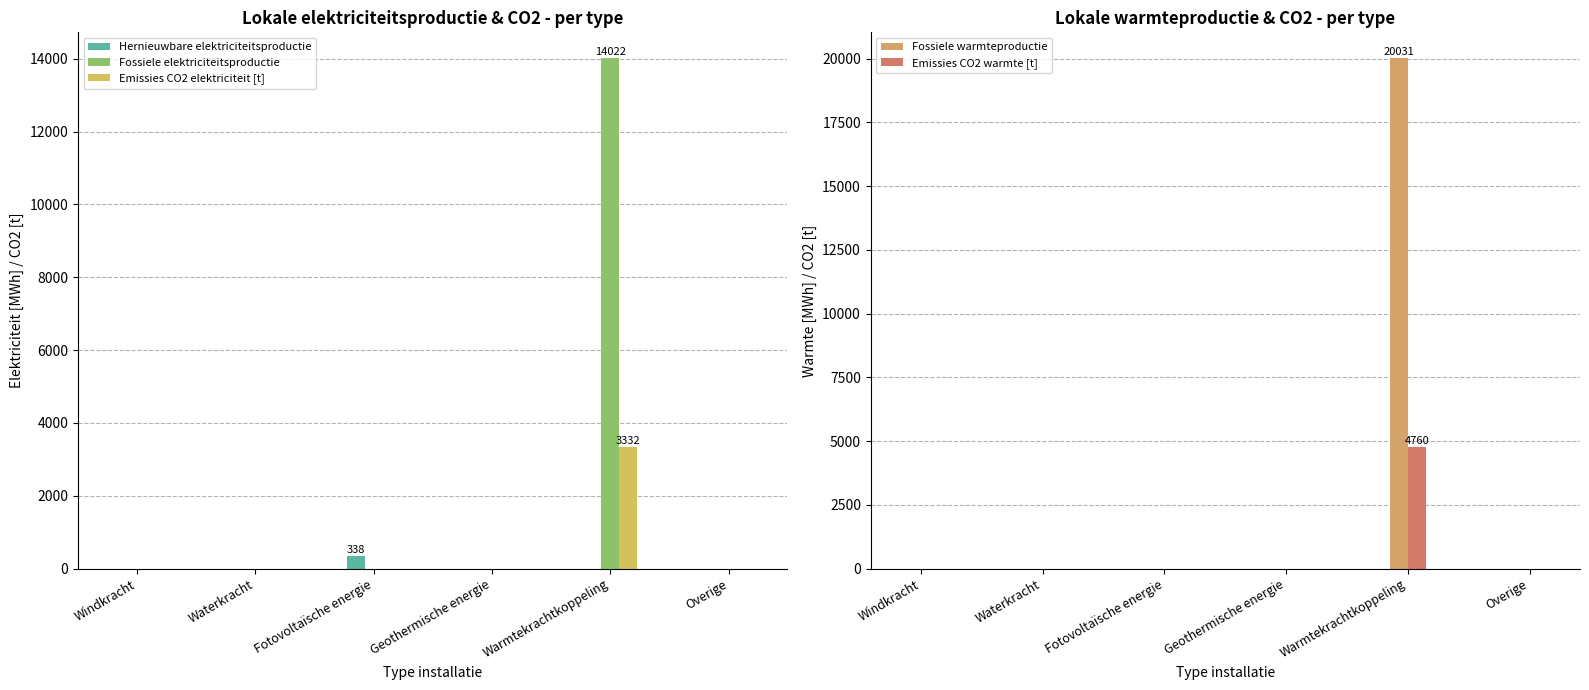

What is the label of the 4th bar from the right?

Fotovoltaïsche energie